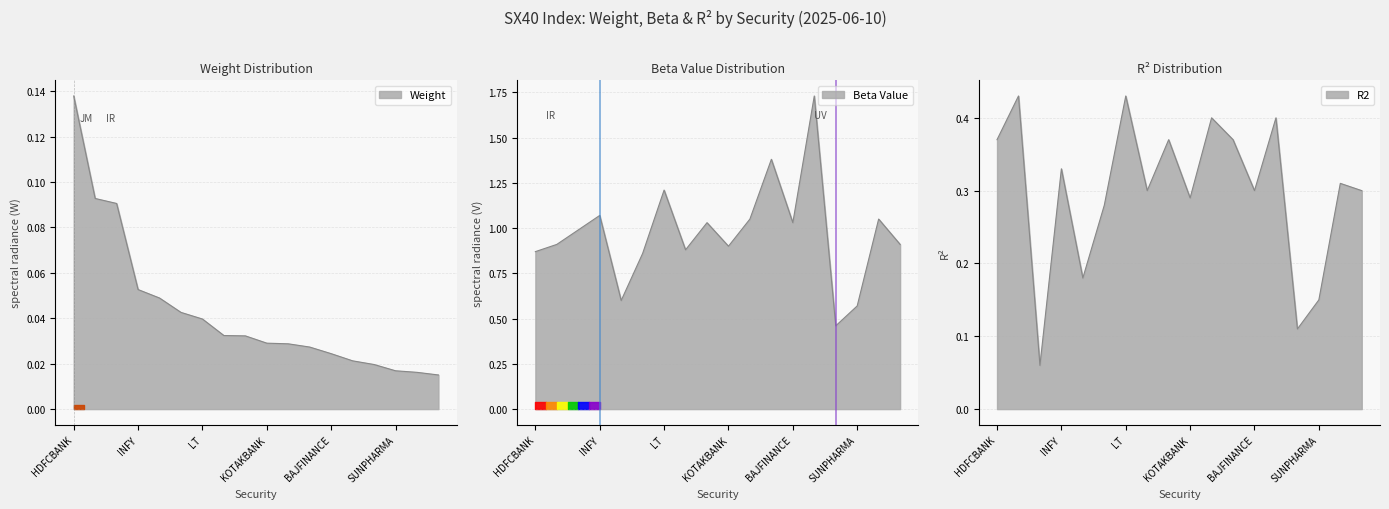

How many interior local valleys does the Beta Value series have?

5